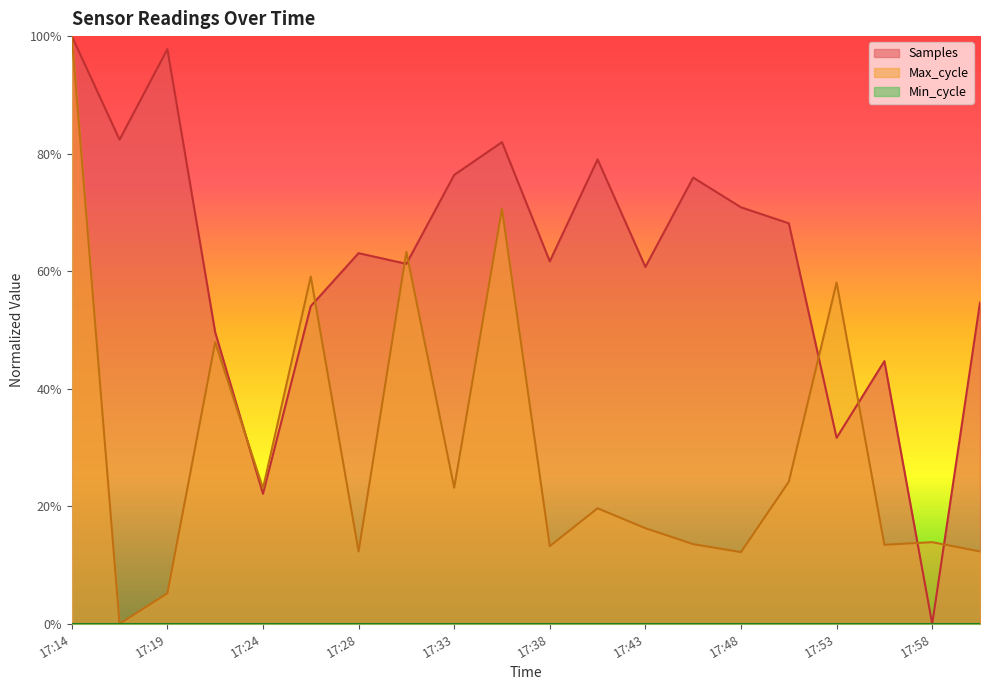

How many intersections are there between Max_cycle and Samples?

8